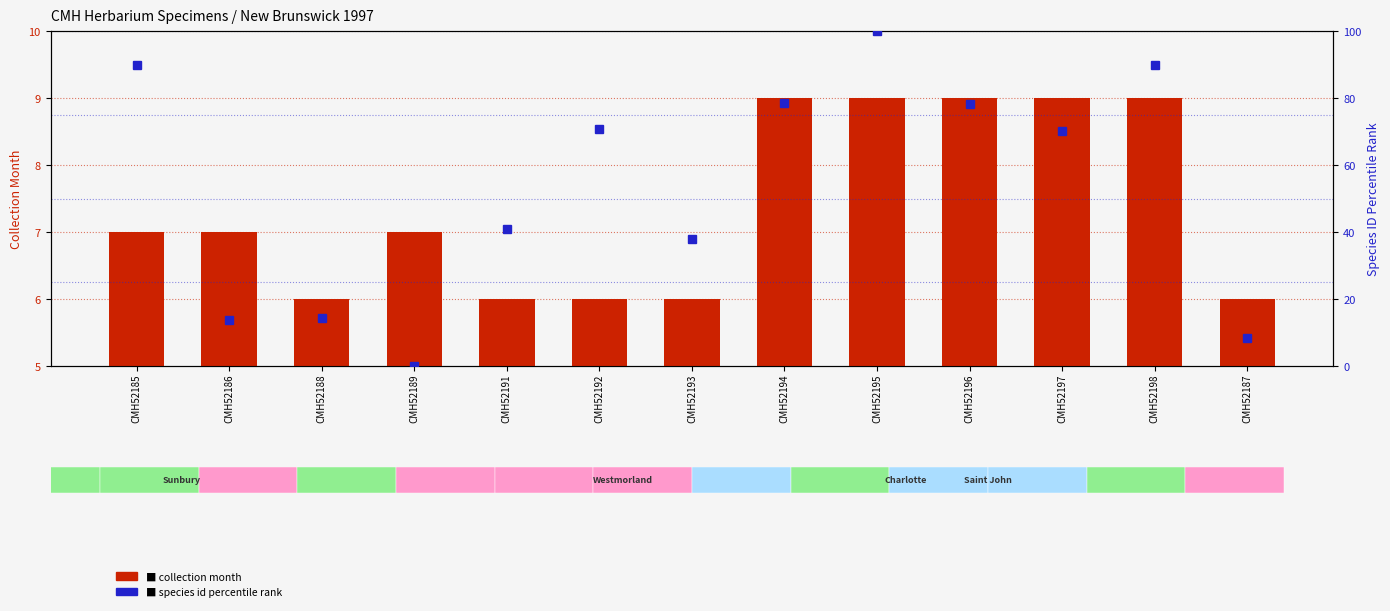

How many values in the collection month series exceed 7?

5